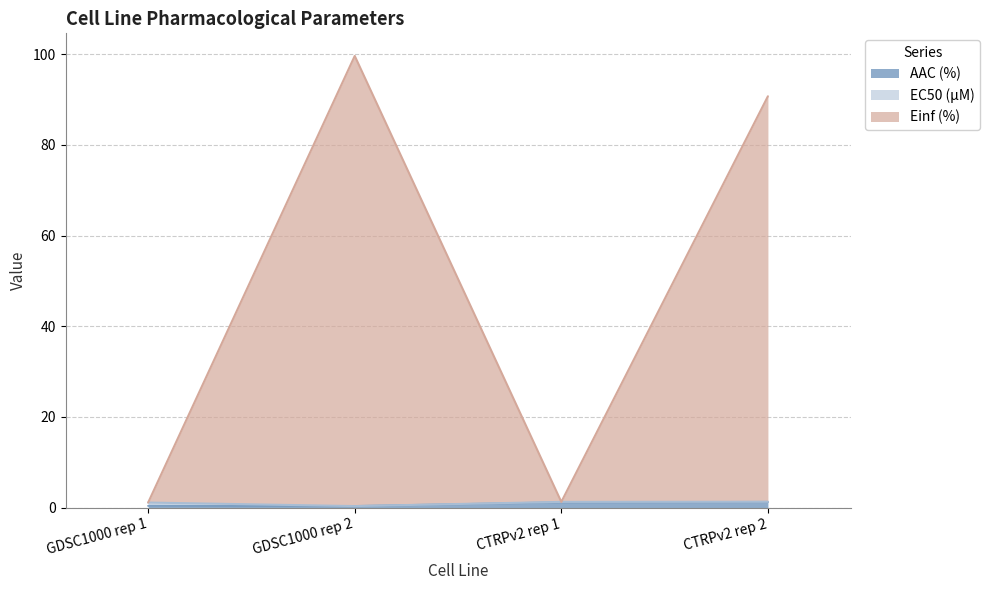

How many values in the AAC (%) series are below 1?

2